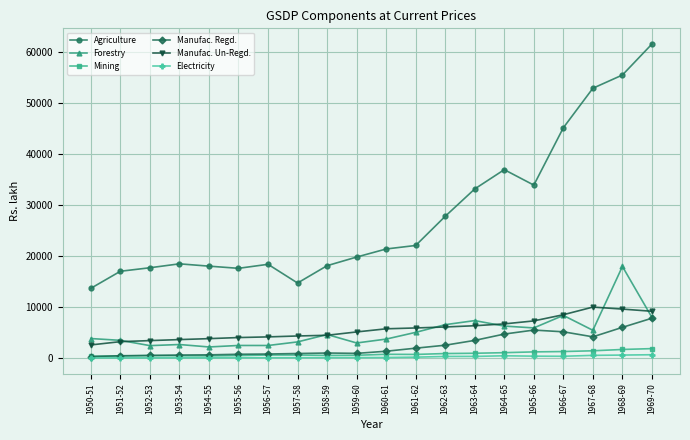

Is it true that Manufac. Regd. equals 4151.3 at 1967-68?

True